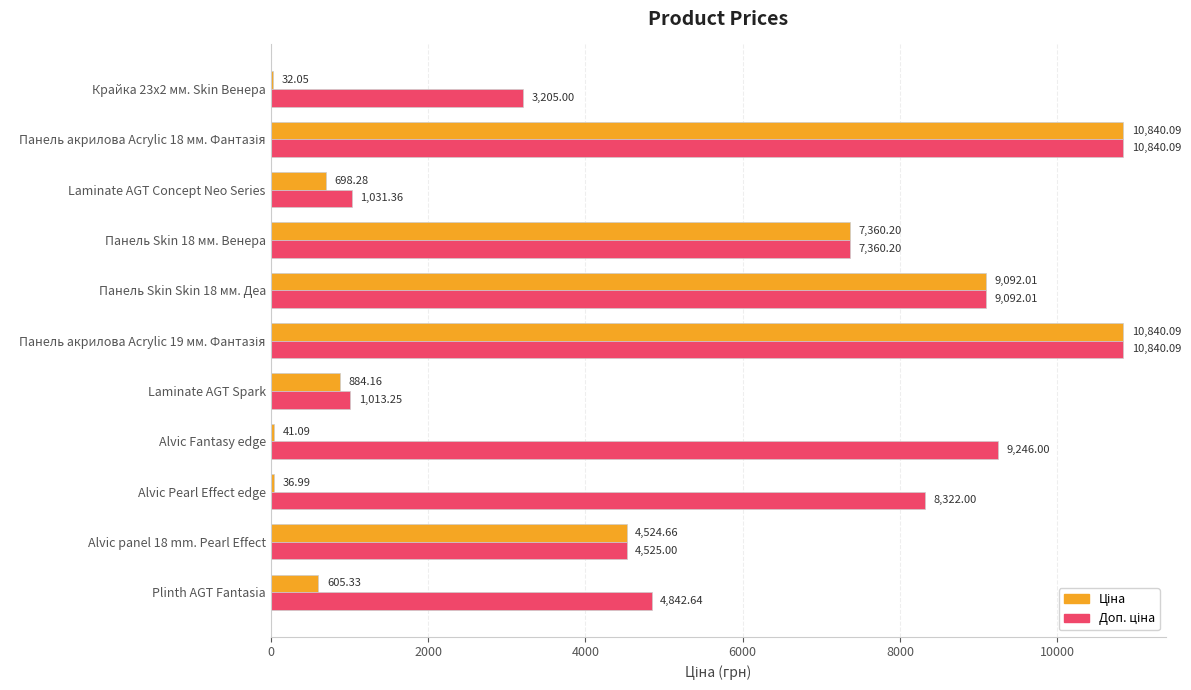

What is the total value across all series at Alvic Fantasy edge?

9287.1